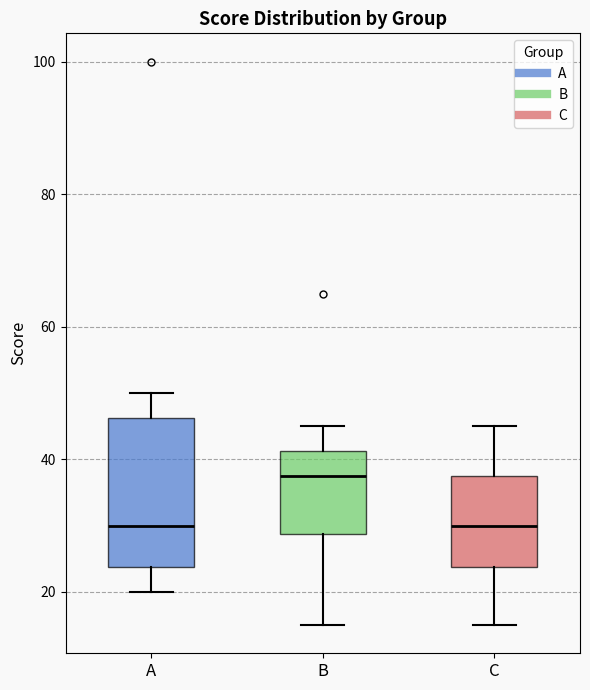

Reading left to right, transcribe this box plot: for each box, give where its median line is, the range the box spans, and where its two whiskers end, as read against the y-axis. The values are not printed on the chart, so give them approximately, as read against the axis.

A: median 30, box 24 to 46, whiskers 20 to 50
B: median 38, box 28 to 42, whiskers 16 to 46
C: median 30, box 24 to 38, whiskers 16 to 46